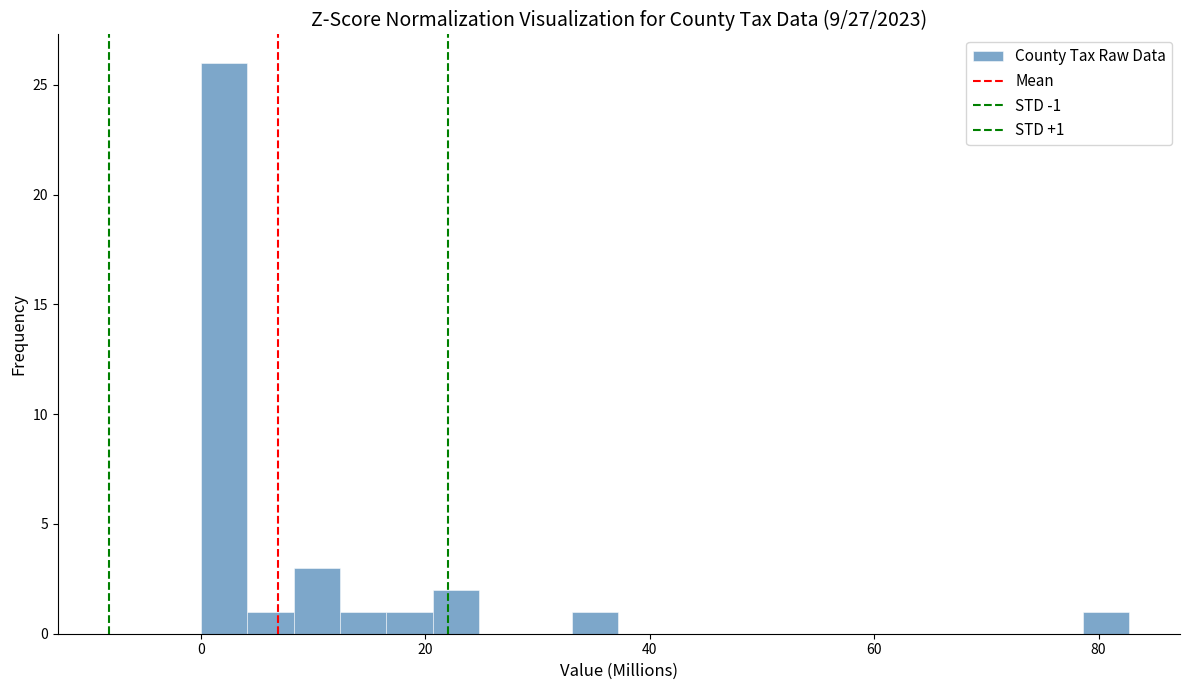

Read against the x-axis, roughly where is the centre of the tallest bar?

2